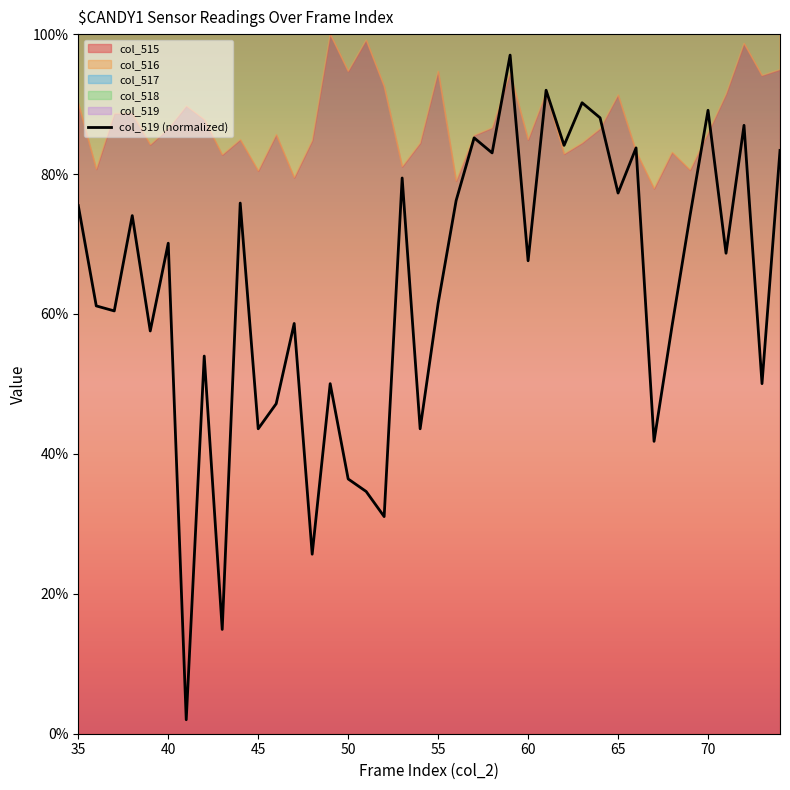

What is the highest value of the col_519 (normalized) series?

97.0